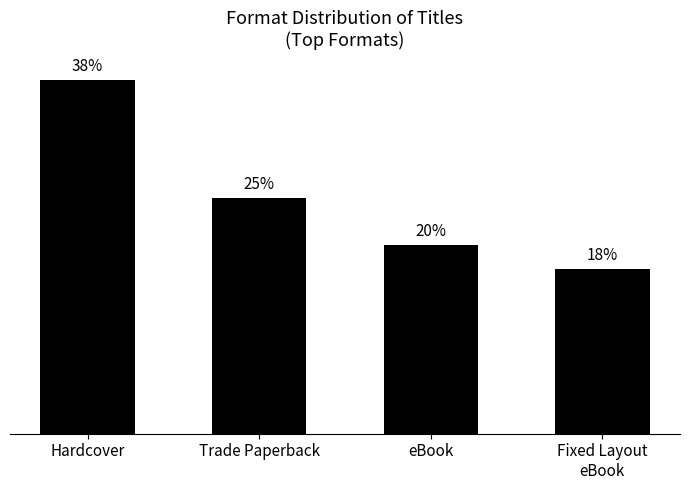

Are the bars horizontal?

No